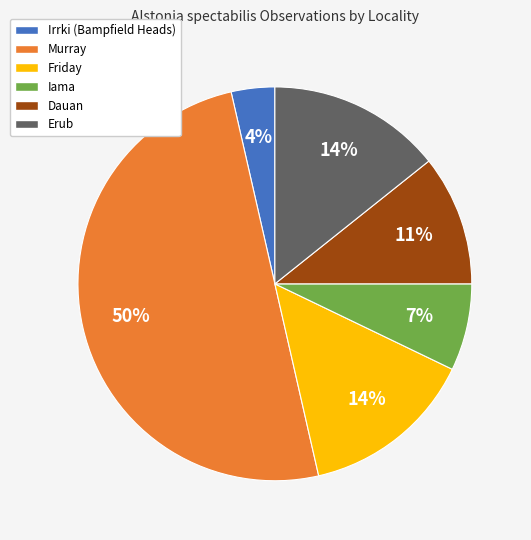

To the nearest percent, what is the average slice percentage?

17%